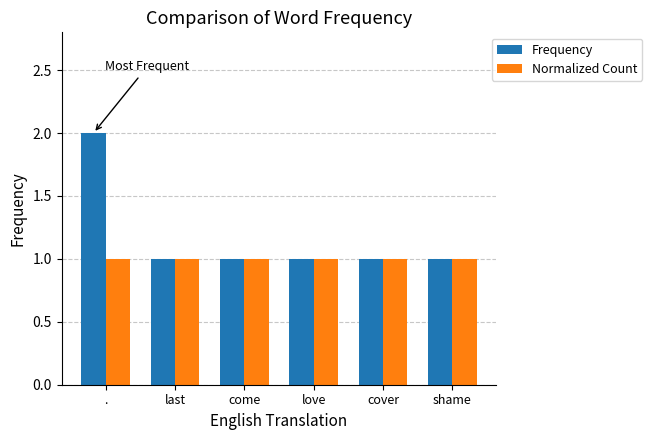

What is the value of the Frequency bar at the 4th from the left?

1